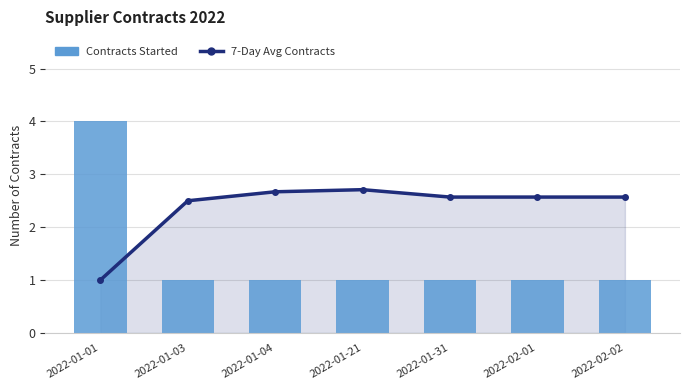

Which category has the lowest value in the Contracts Started series?

2022-01-03